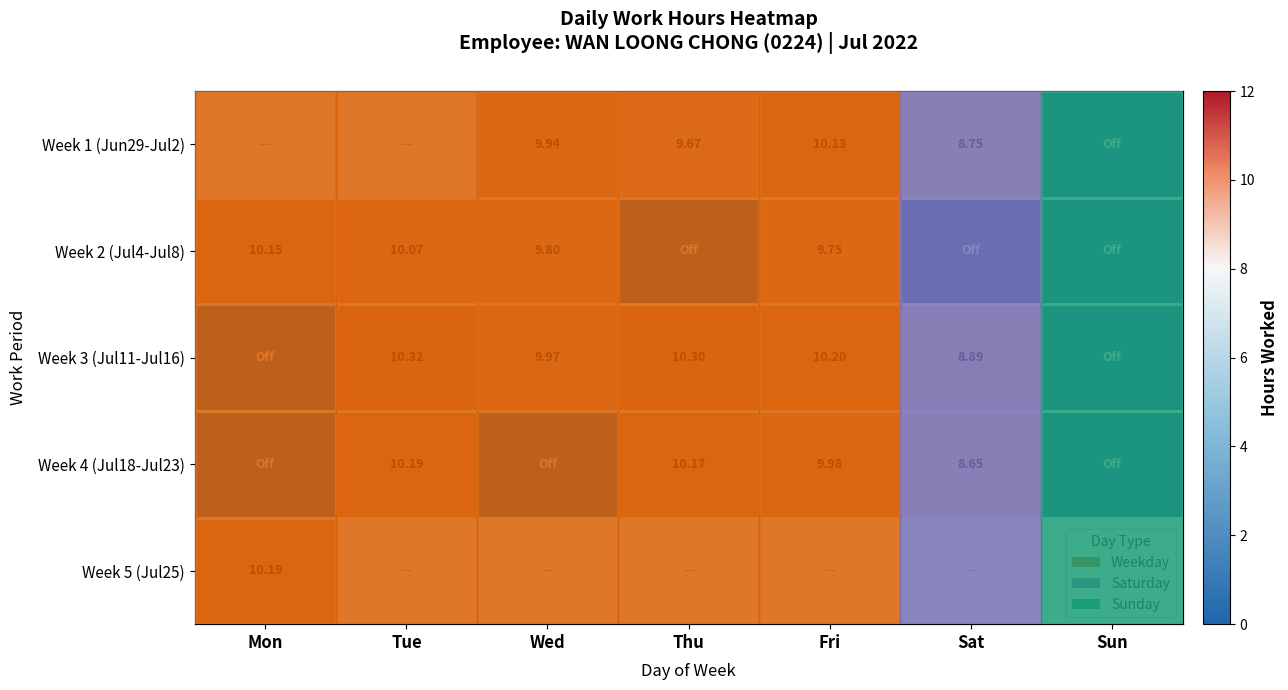

Rank the series by their average value, from lowest to highest.

Week 4 (Jul18-Jul23), Week 5 (Jul25), Week 1 (Jun29-Jul2), Week 2 (Jul4-Jul8), Week 3 (Jul11-Jul16)